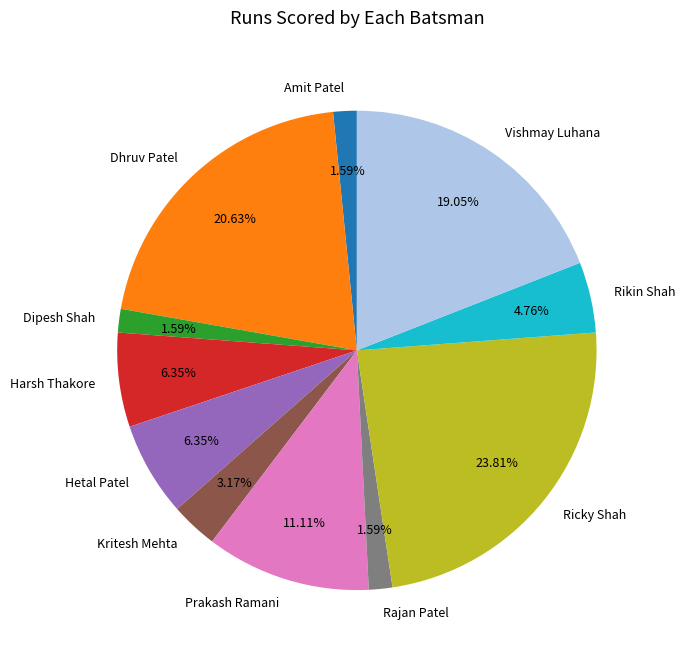

The Rikin Shah slice represents 5% of the pie. True or false?

True